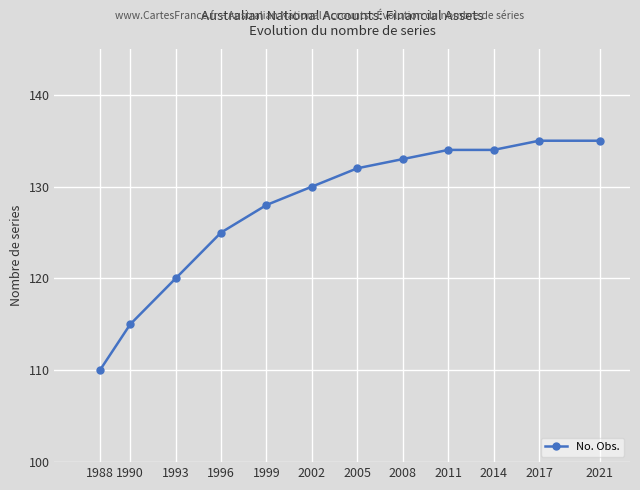

What is the change in value from 2008 to 2014?

+1